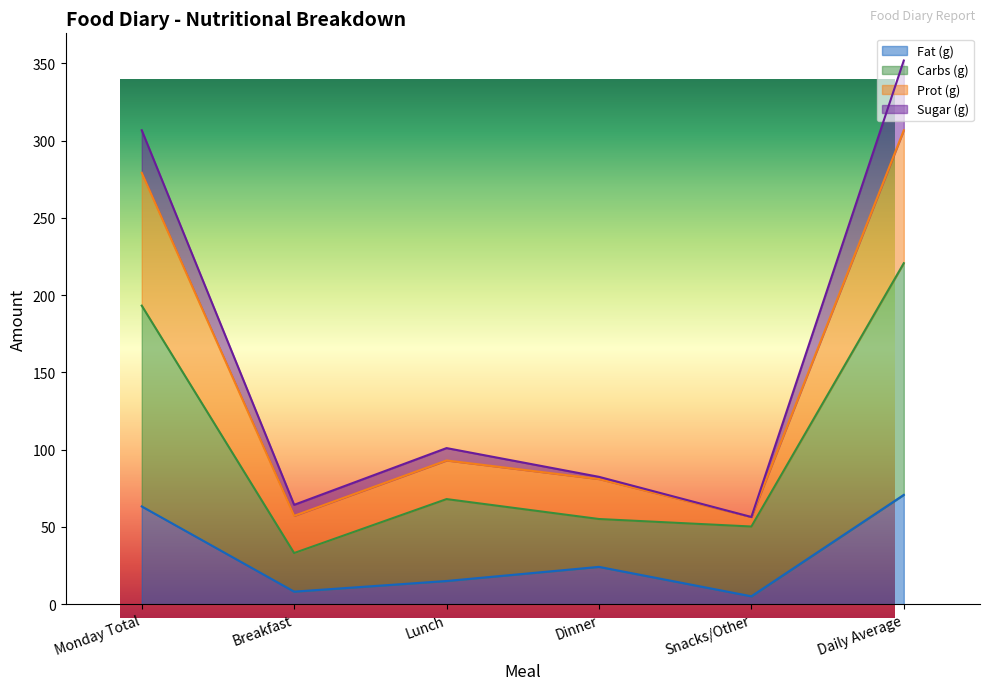

Count the number of data series in this chart.

4